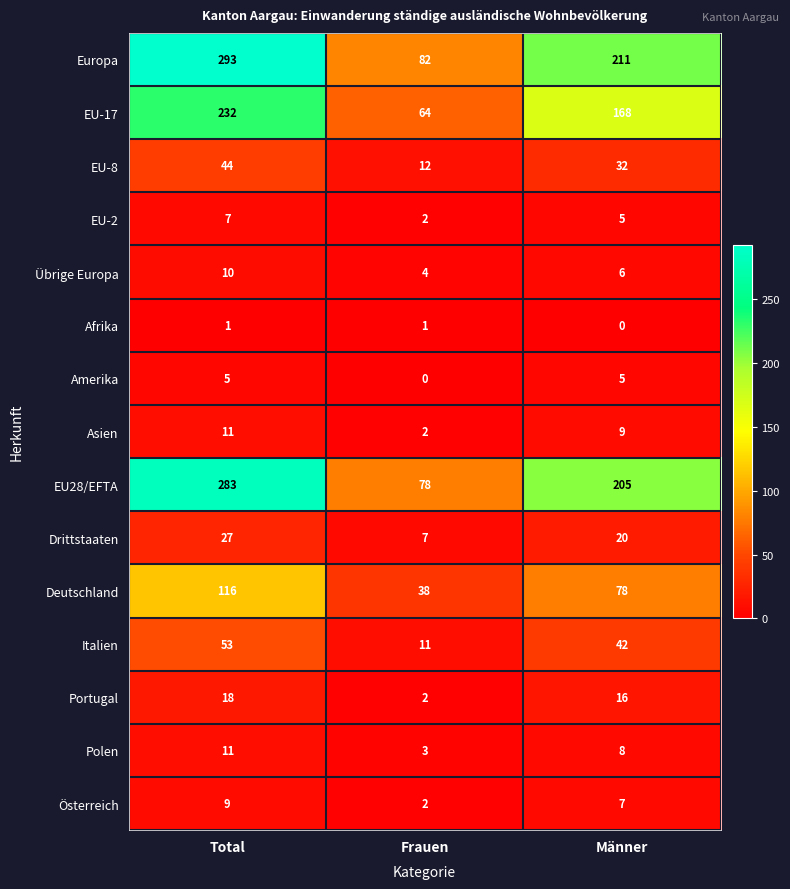

The Amerika series shows 8 at Total. True or false?

False